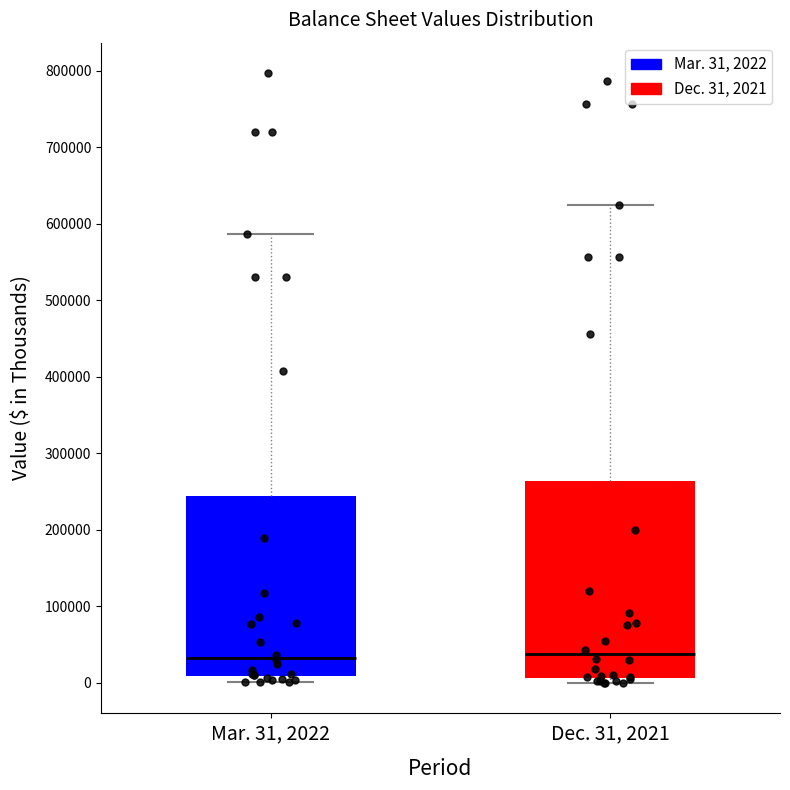

Comparing the boxes themselves (not the whiskers), which one is the tallest?

Dec. 31, 2021